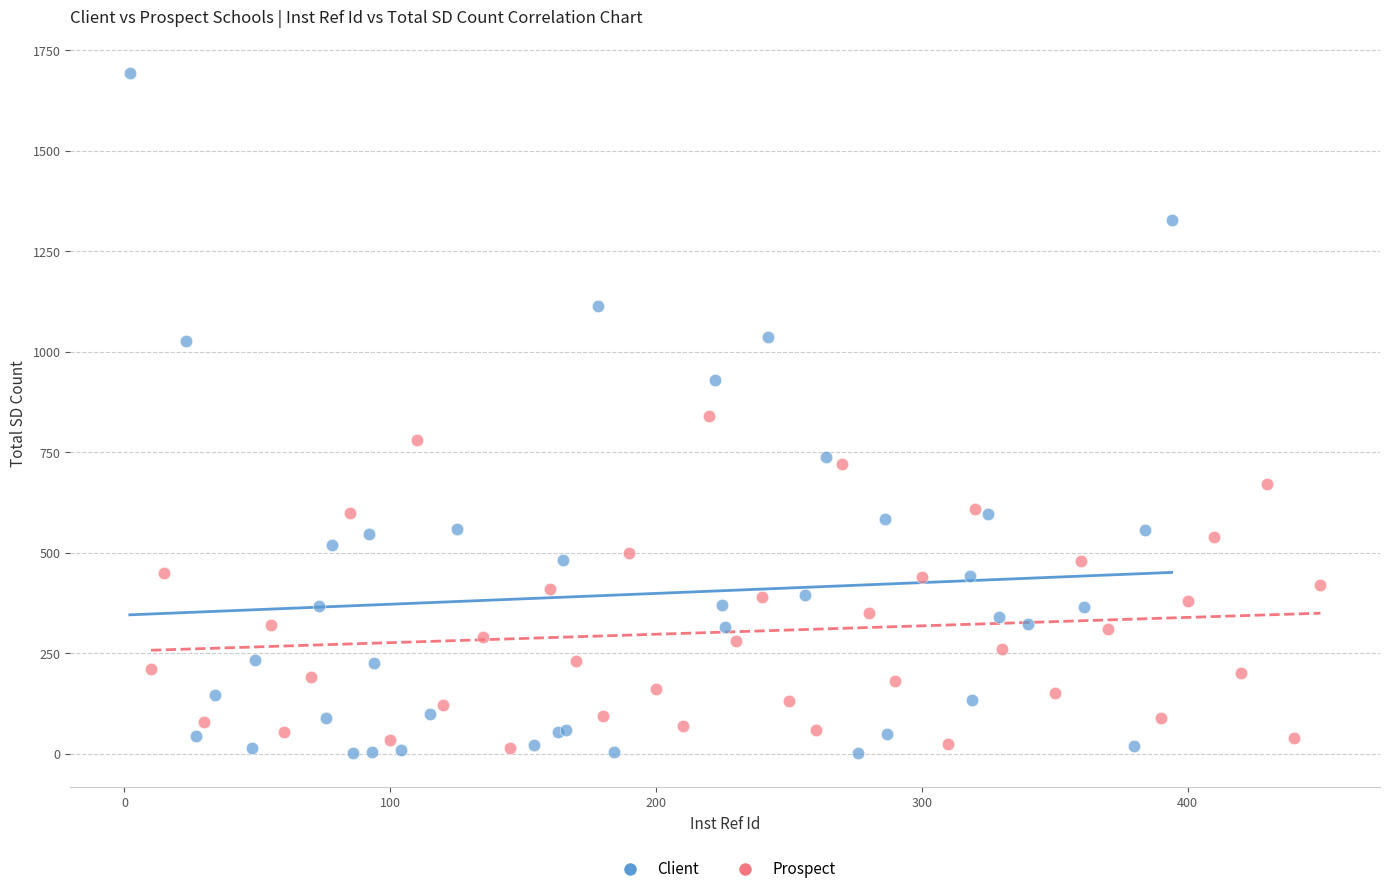

Which series has the widest spread of Y values?

Client